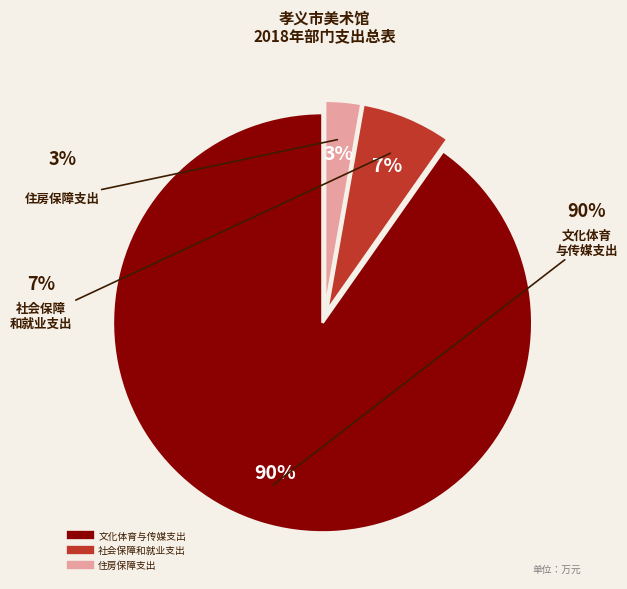

Do 文化体育与传媒支出 and 住房保障支出 together represent more than half of the pie?

Yes